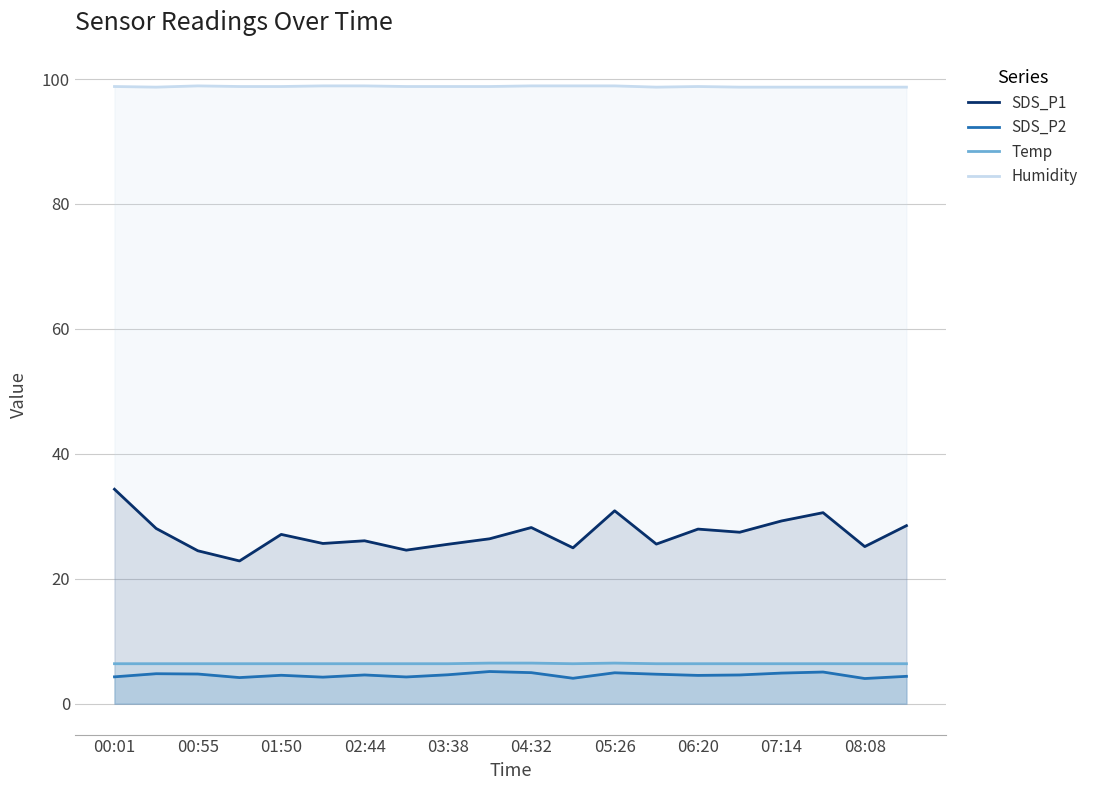

What is the total value across all series at 08:08?

134.3